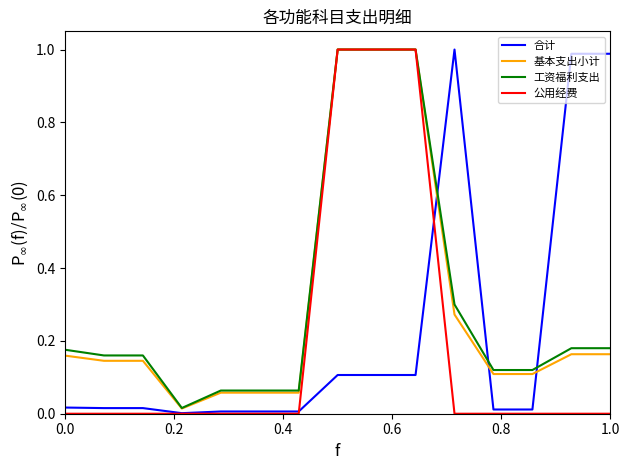

Which series has the largest range (max minus min)?

公用经费